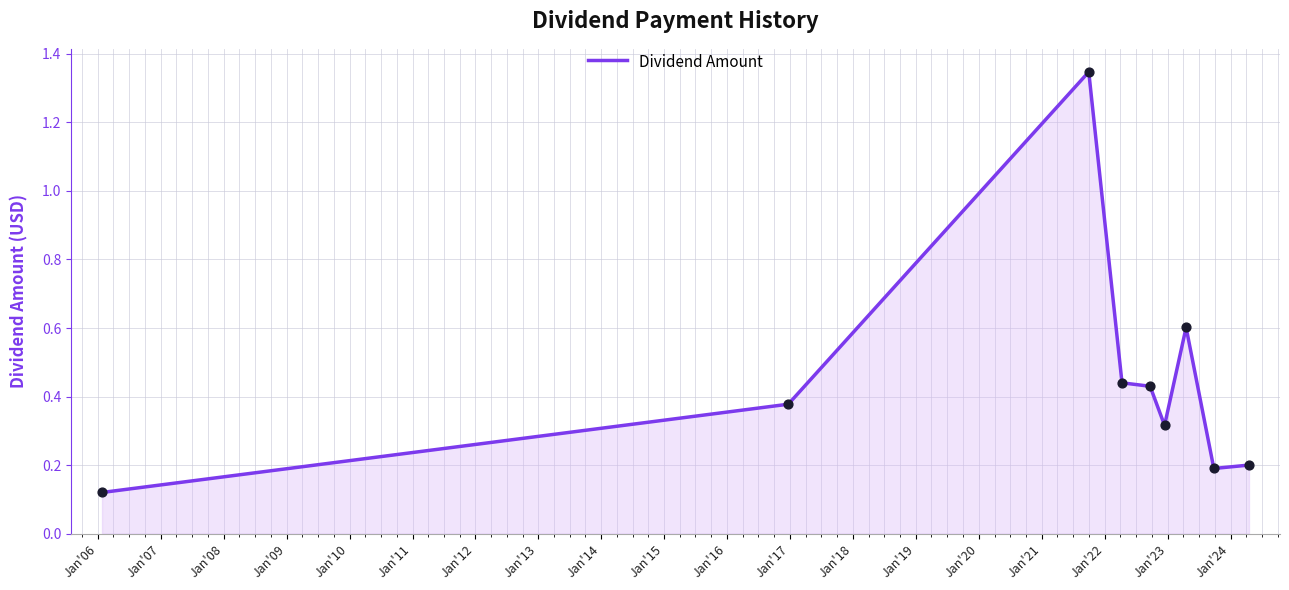

What is the difference between the maximum and minimum values?

1.2